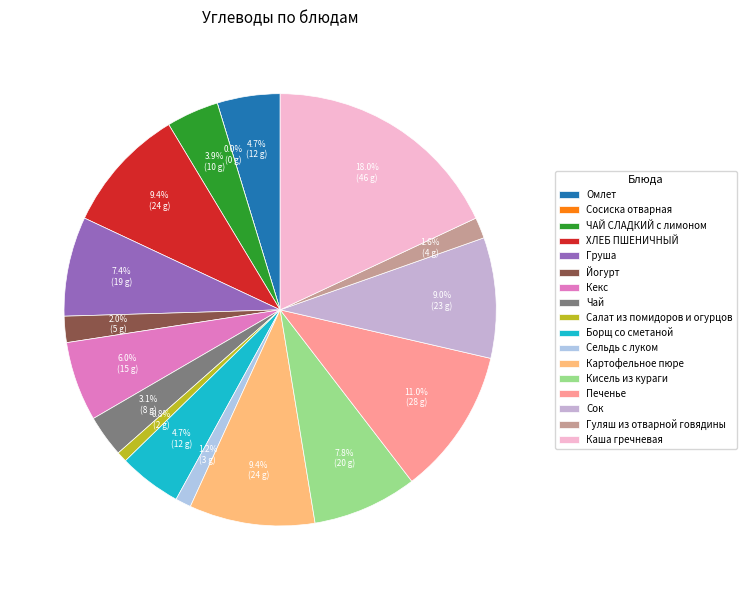

How many segments does this pie chart have?

17